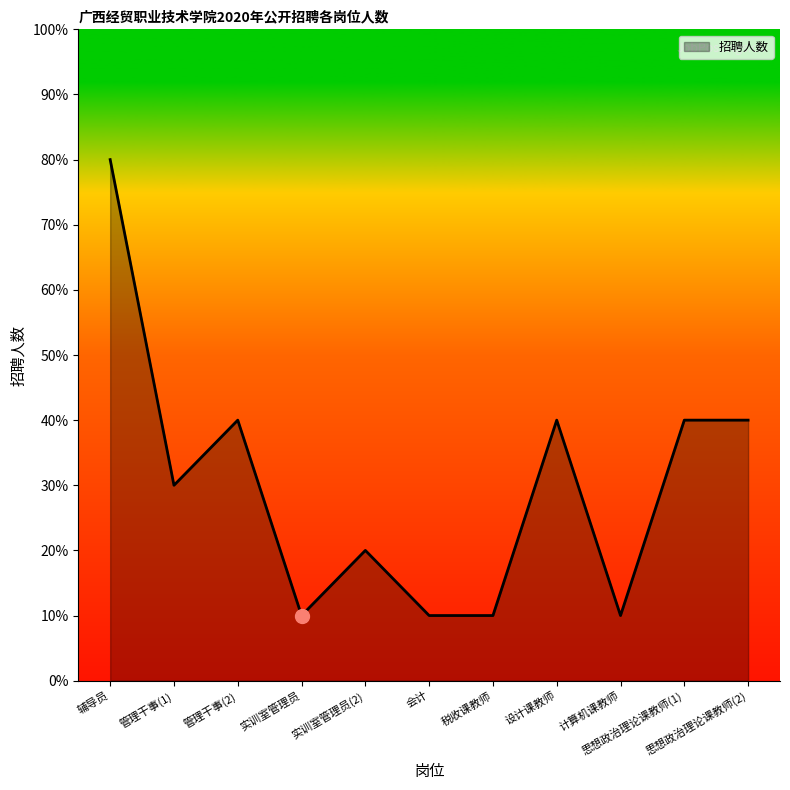

What is the minimum value shown in the chart?

10